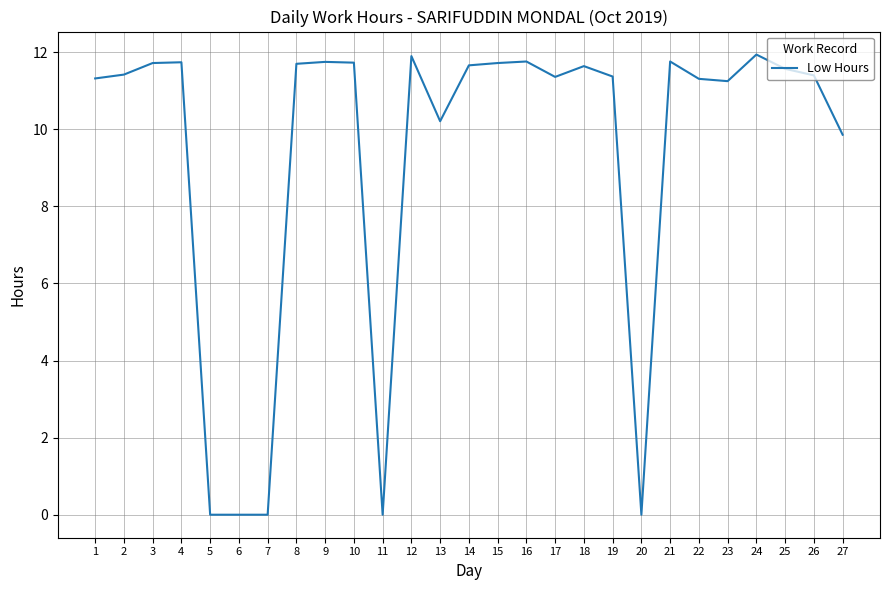

True or false: the data shows 11.9 at 24.

True